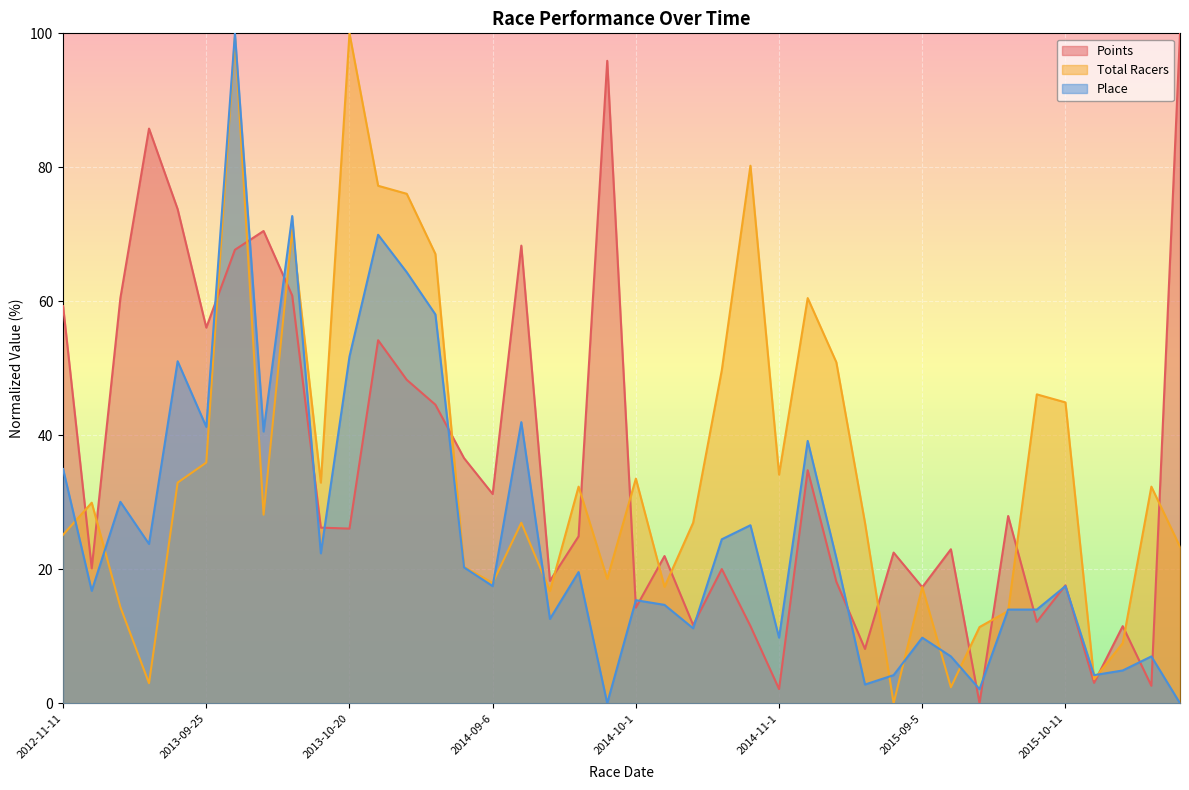

How many lines are shown in the chart?

3